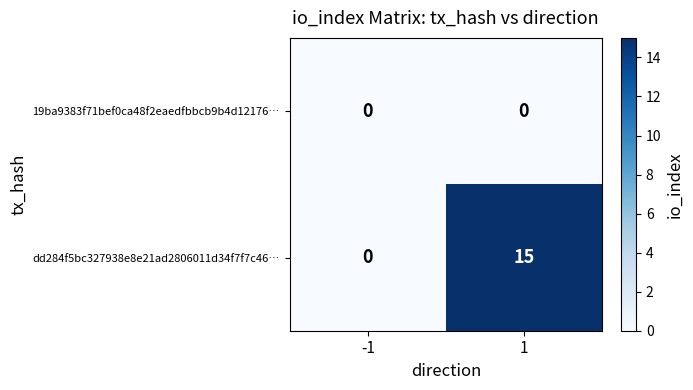

Is it true that 19ba9383f71bef0ca48f2eaedfbbcb9b4d12176… equals 0 at -1?

True